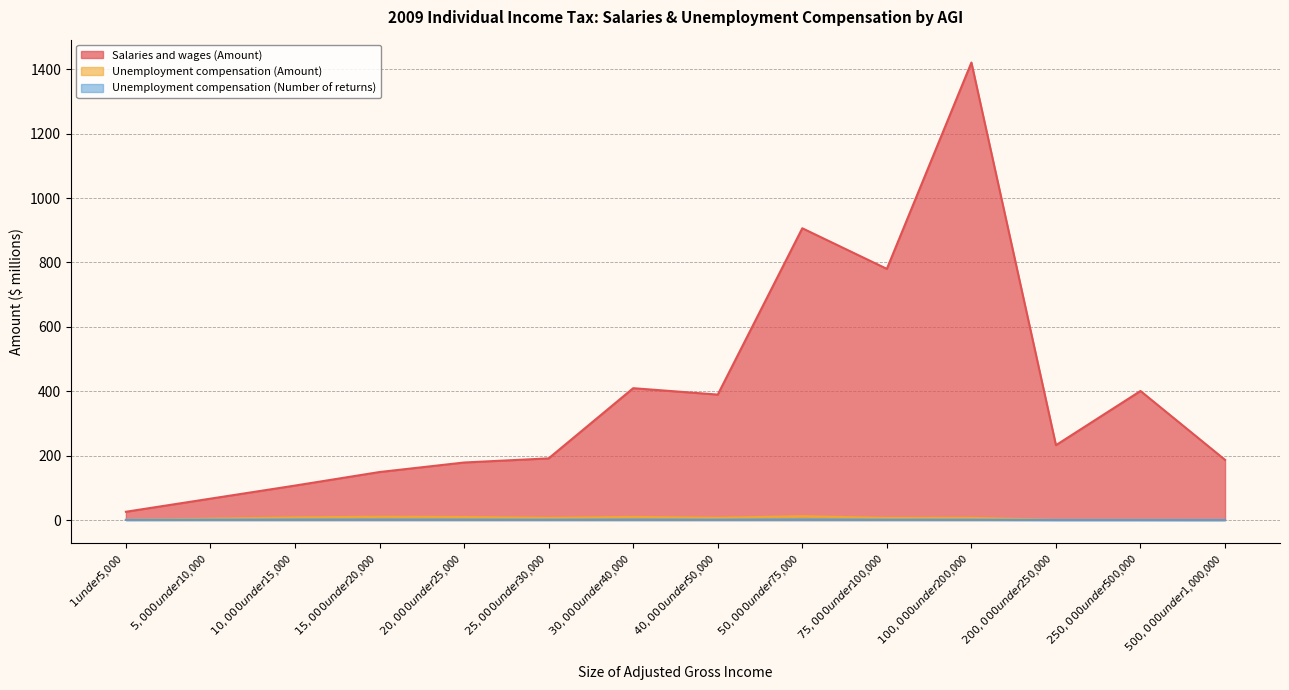

How many lines are shown in the chart?

3